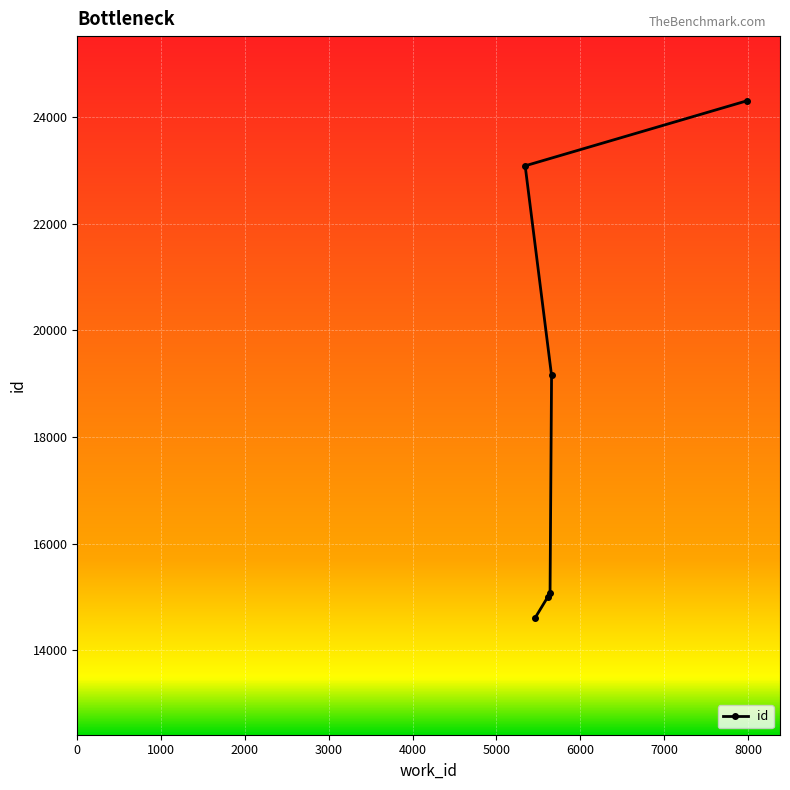

How many data points are less than 19154?

3